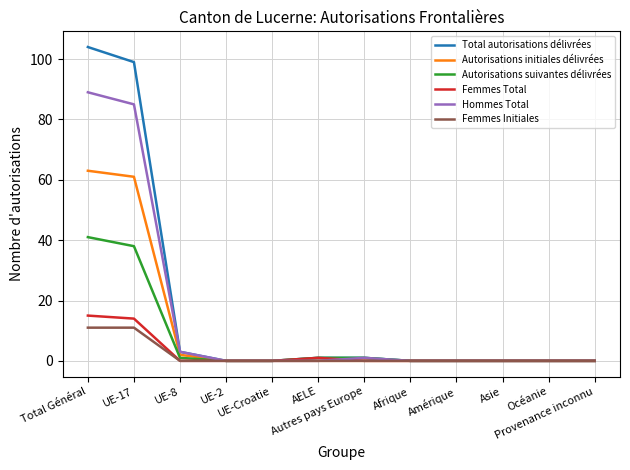

How many lines are shown in the chart?

6